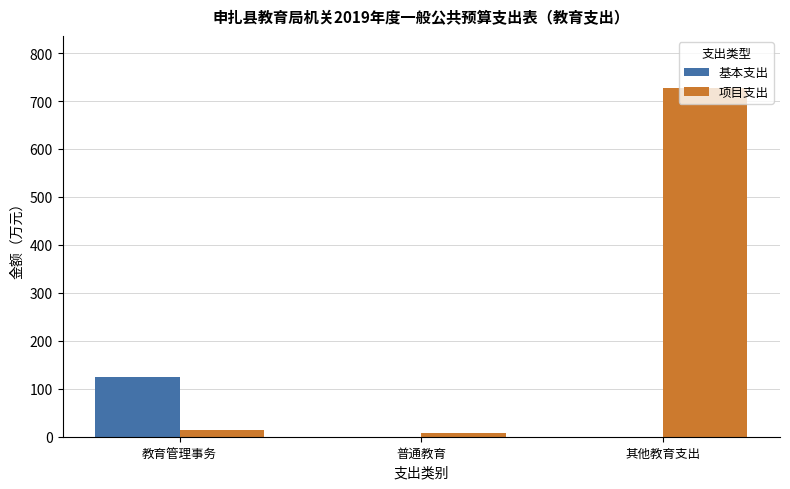

The 基本支出 series shows 28.3 at 教育管理事务. True or false?

False